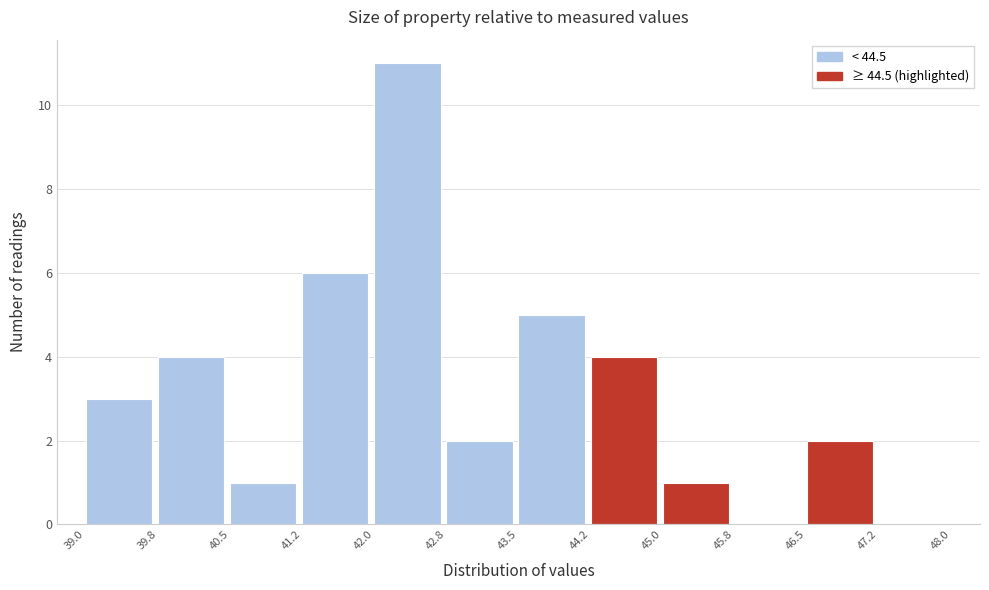

Over which range of the x-axis is the bar tallest?

42.0 to 42.8